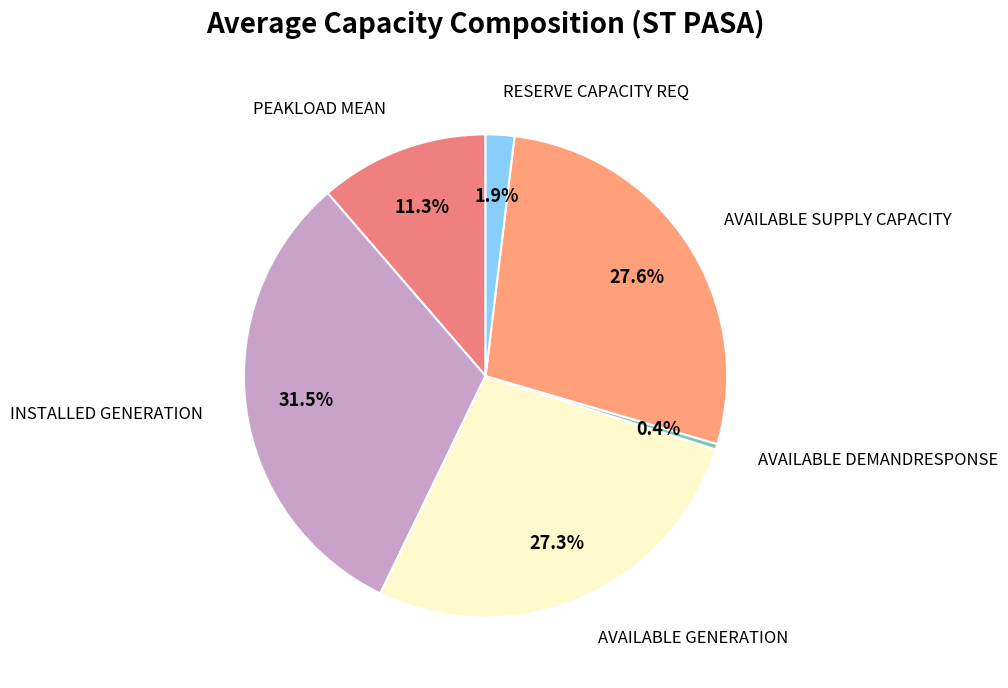

To the nearest percent, what is the difference between the largest and smallest slice percentages?

31%